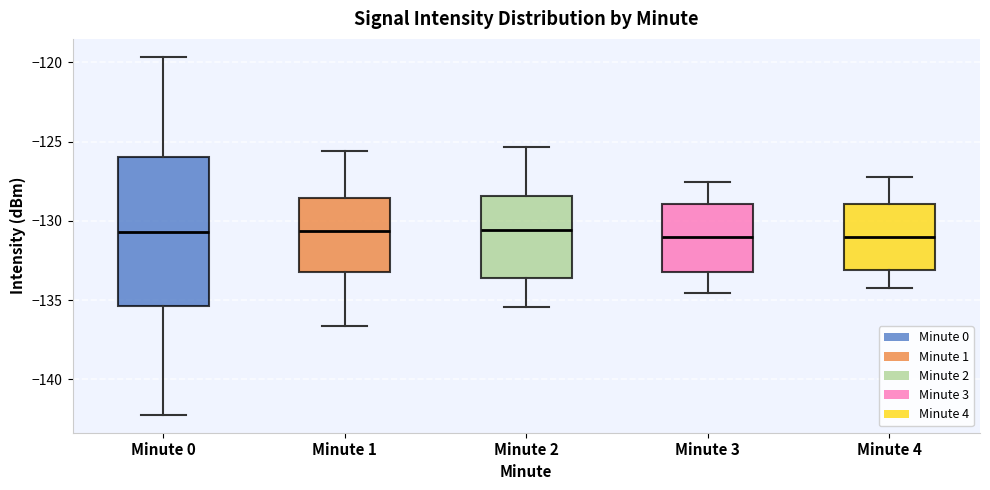

Reading left to right, read every box against the y-axis: the position of its median line, the range the box covers, and the ends of its whiskers. The values are not printed on the chart, so give them approximately, as read against the axis.

Minute 0: median -130.5, box -135.5 to -126.0, whiskers -142.0 to -119.5
Minute 1: median -130.5, box -133.0 to -128.5, whiskers -136.5 to -125.5
Minute 2: median -130.5, box -133.5 to -128.5, whiskers -135.5 to -125.5
Minute 3: median -131.0, box -133.0 to -129.0, whiskers -134.5 to -127.5
Minute 4: median -131.0, box -133.0 to -129.0, whiskers -134.0 to -127.0